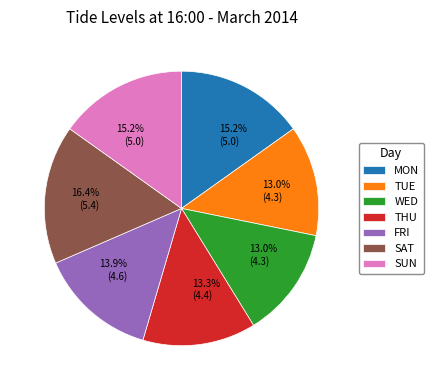

What percentage is NOT represented by SUN?

84.8%